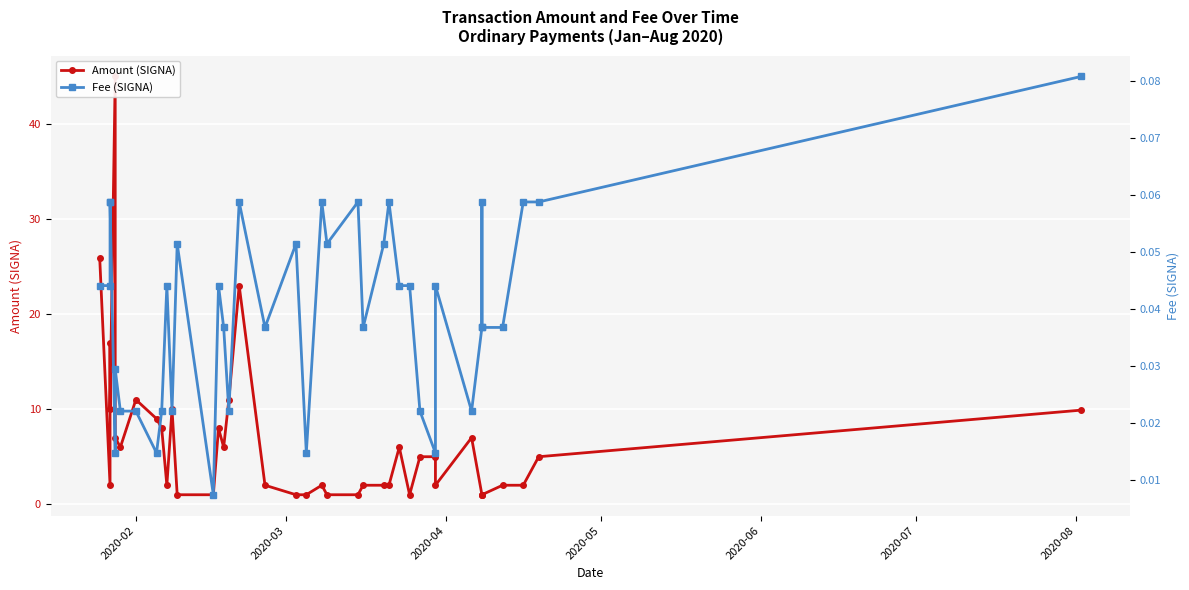

Reading left to right, what are all the values shown in this chart?

Amount (SIGNA): 25.9	2.0	17.0	10.0	45.0	7.0	6.0	11.0	9.0	8.0	2.0	10.0	1.0	1.0	8.0	6.0	11.0	23.0	2.0	1.0	1.0	2.0	1.0	1.0	2.0	2.0	2.0	6.0	1.0	5.0	5.0	2.0	7.0	1.0	1.0	1.0	2.0	2.0	5.0	9.9
Fee (SIGNA): 0.0	0.0	0.1	0.1	0.0	0.0	0.0	0.0	0.0	0.0	0.0	0.0	0.1	0.0	0.0	0.0	0.0	0.1	0.0	0.1	0.0	0.1	0.1	0.1	0.0	0.1	0.1	0.0	0.0	0.0	0.0	0.0	0.0	0.0	0.1	0.0	0.0	0.1	0.1	0.1